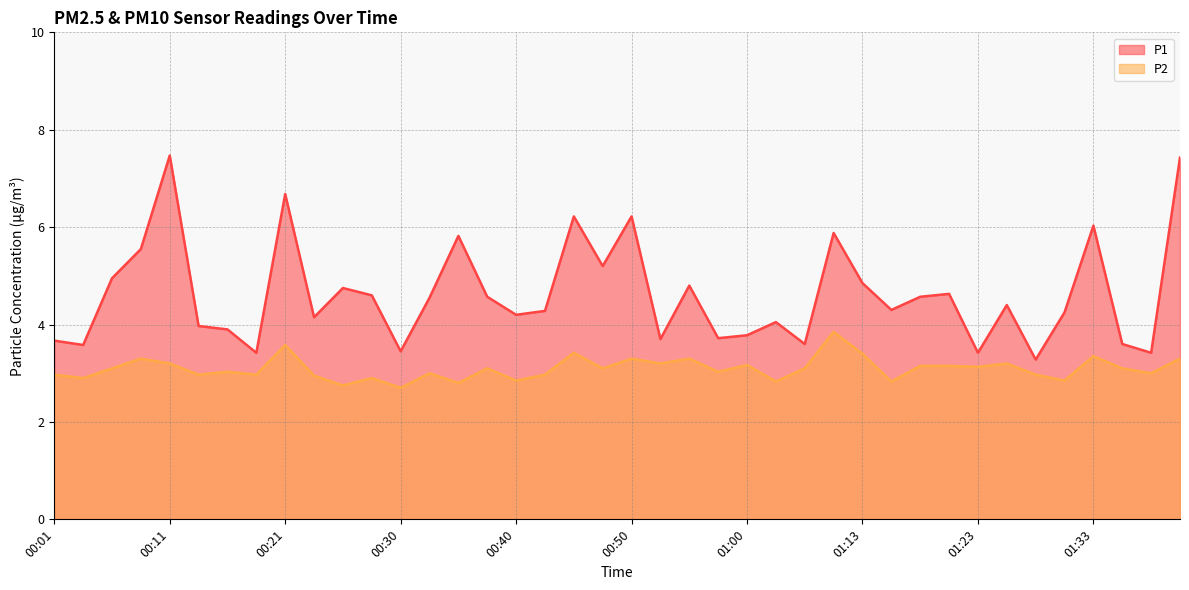

What is the lowest value of the P2 series?

2.7